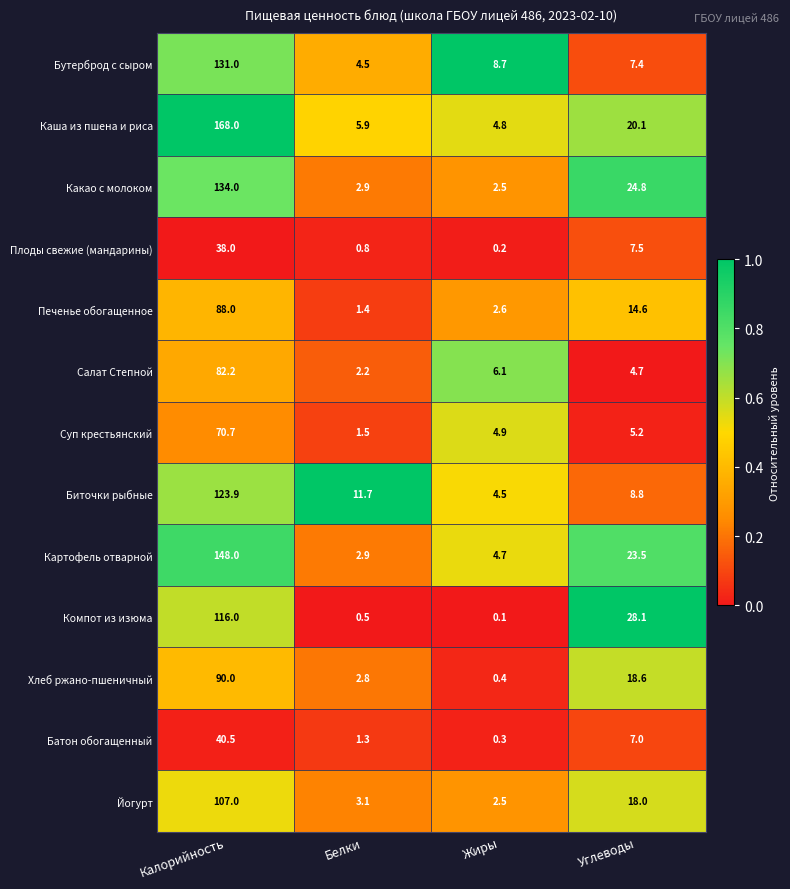

What is the total value across all series at Углеводы?

188.3